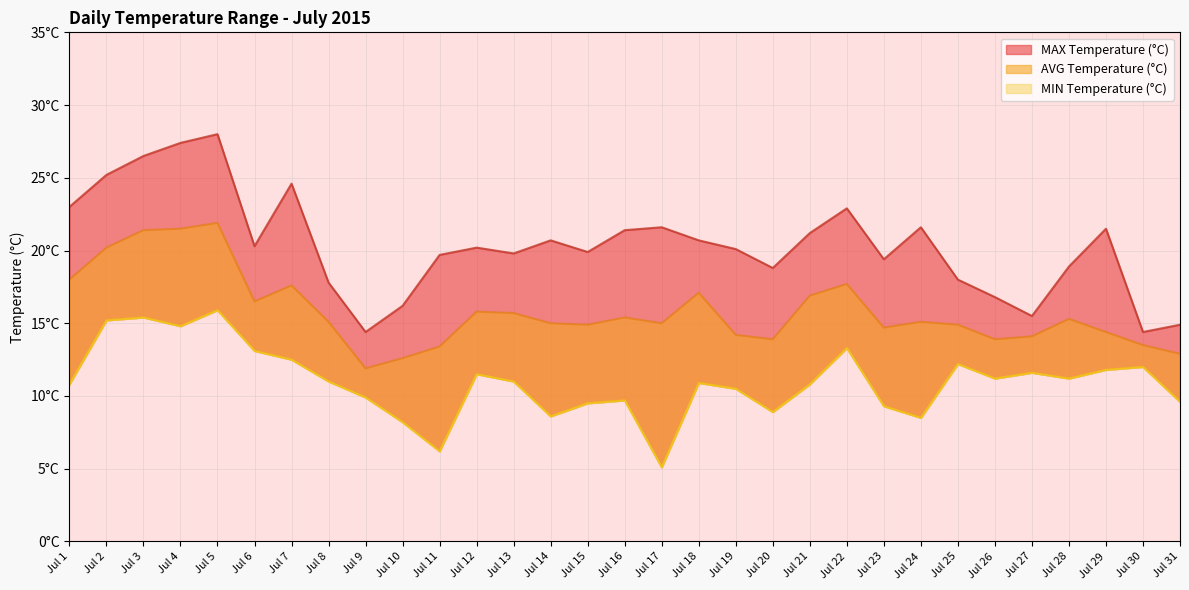

The value of AVG Temperature (°C) at Jul 28 is 23.0. True or false?

False